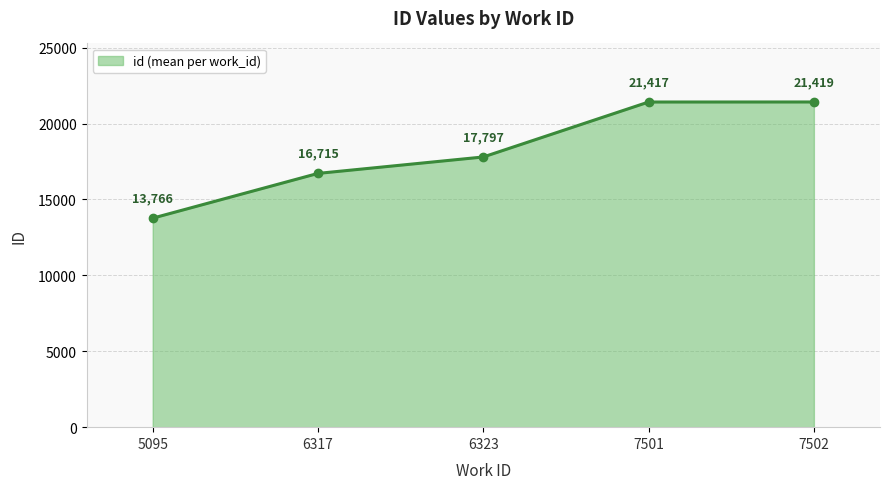

What is the sum of the values at 7502 and 5095?

35186.0